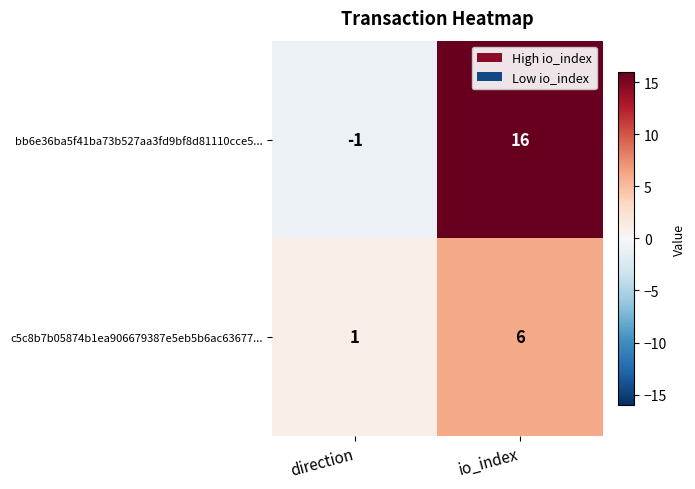

What is the highest value of the c5c8b7b05874b1ea906679387e5eb5b6ac63677... series?

6